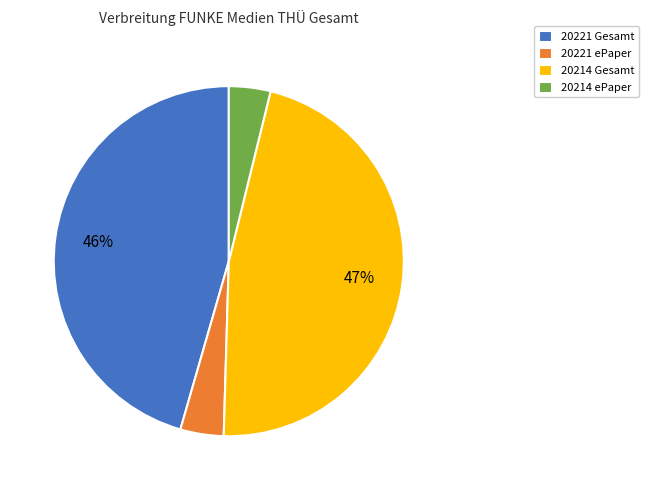

How many slices are in this pie chart?

4